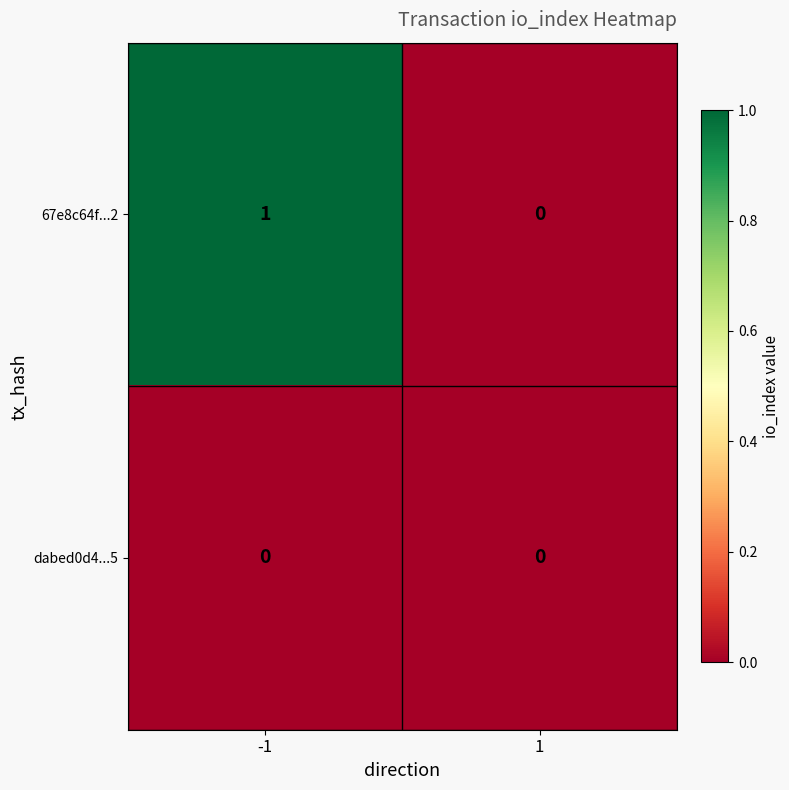

Reading right to left, transcribe all the data shown in this chart.

67e8c64f...2: 0	1
dabed0d4...5: 0	0